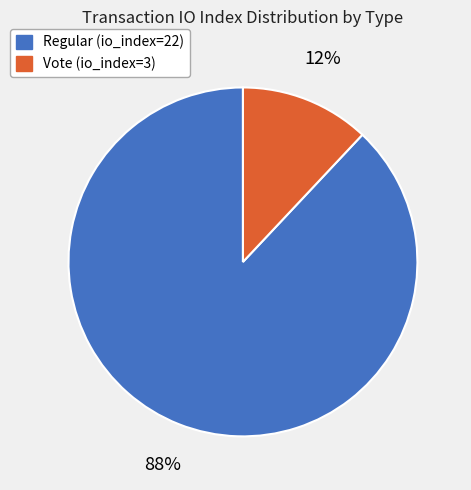

To the nearest percent, what is the difference between the largest and smallest slice percentages?

76%